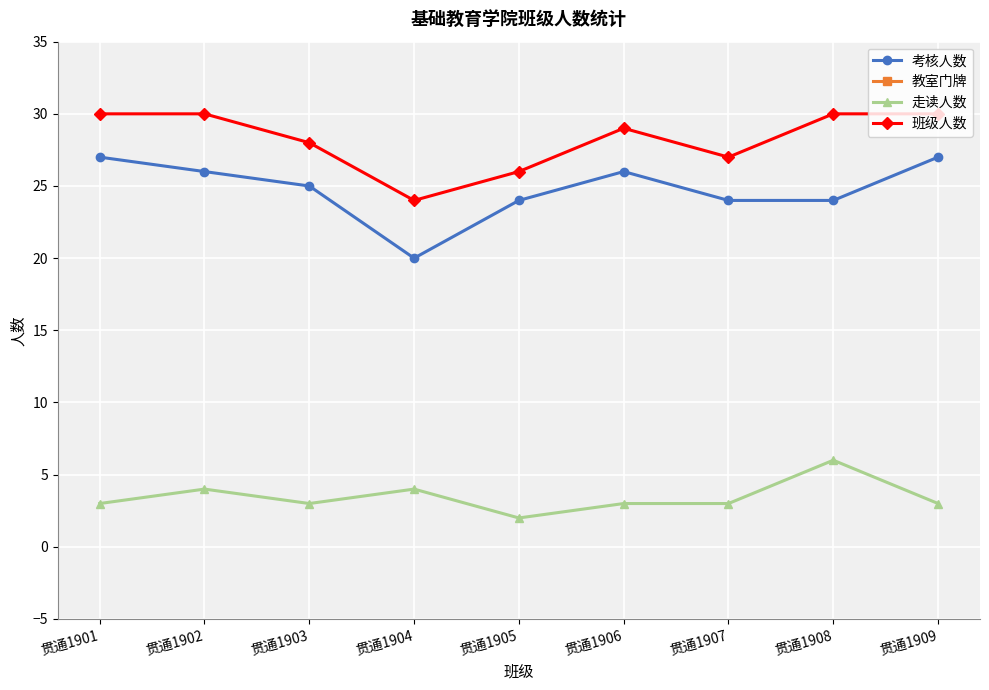

What is the difference between the maximum and minimum values in the 班级人数 series?

6